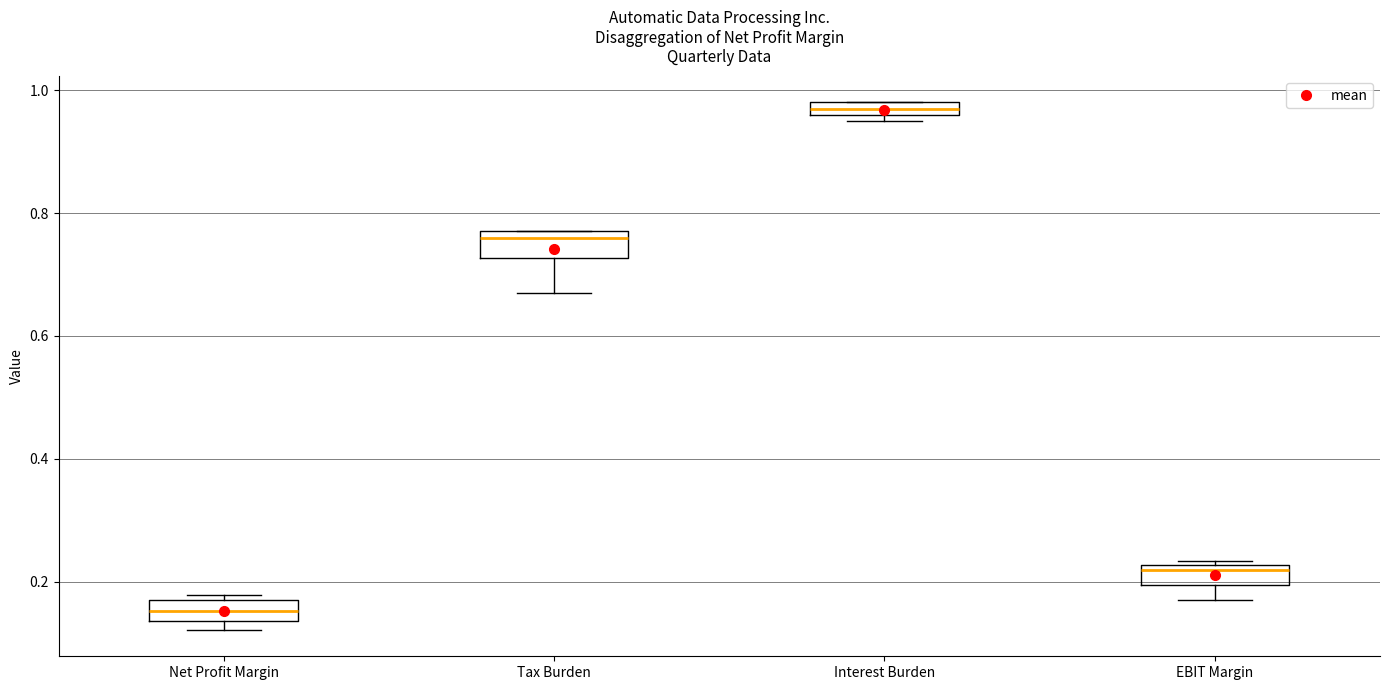

Where is the lower edge of the box for Tax Burden on the y-axis? The values are not printed on the chart, so give them approximately, as read against the axis.

0.72